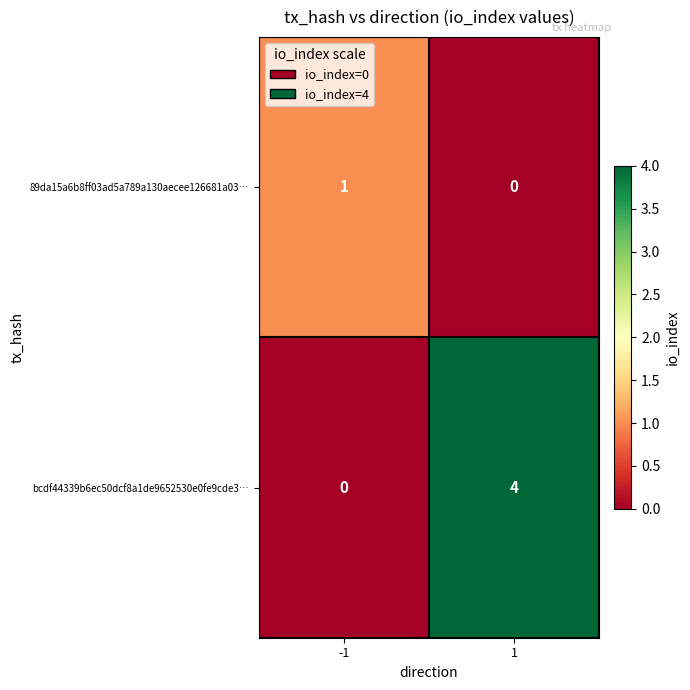

Rank the series by their maximum value, from lowest to highest.

89da15a6b8ff03ad5a789a130aecee126681a03…, bcdf44339b6ec50dcf8a1de9652530e0fe9cde3…